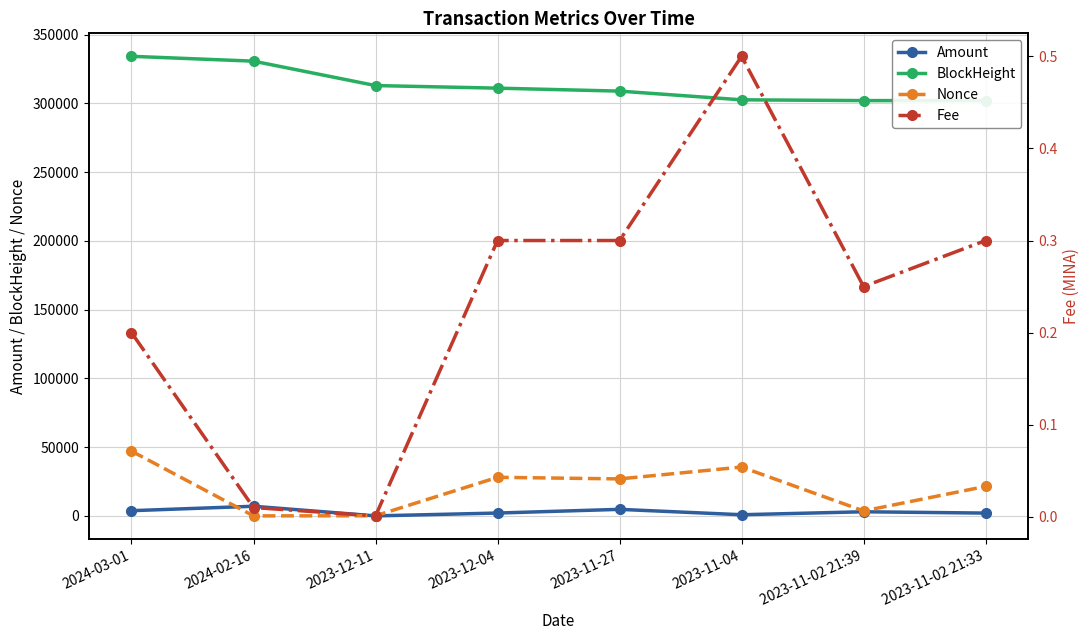

Reading right to left, transcribe all the data shown in this chart.

Amount: 2036.9	2995.4	834.0	4750.3	2066.1	0.0	7000.0	3777.4
BlockHeight: 302042.0	302044.0	302601.0	308928.0	311084.0	312971.0	330721.0	334242.0
Nonce: 21465.0	3603.0	35522.0	26900.0	28054.0	94.0	0.0	47091.0
Fee: 0.3	0.2	0.5	0.3	0.3	0.0	0.0	0.2